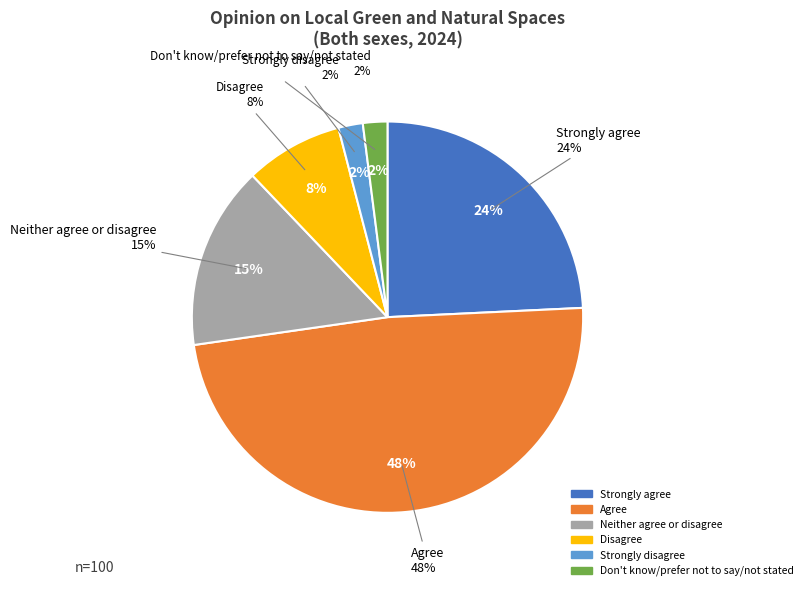

Which has a higher value, Strongly disagree or Strongly agree?

Strongly agree